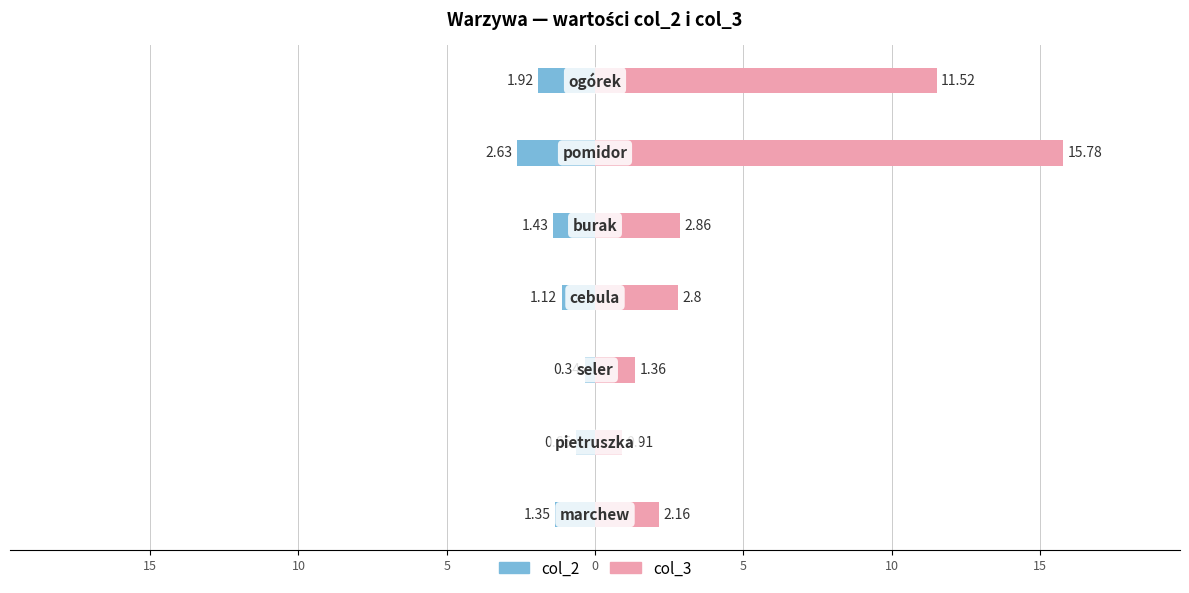

Is the value of col_2 at 10 greater than the value of col_3 at 15?

No